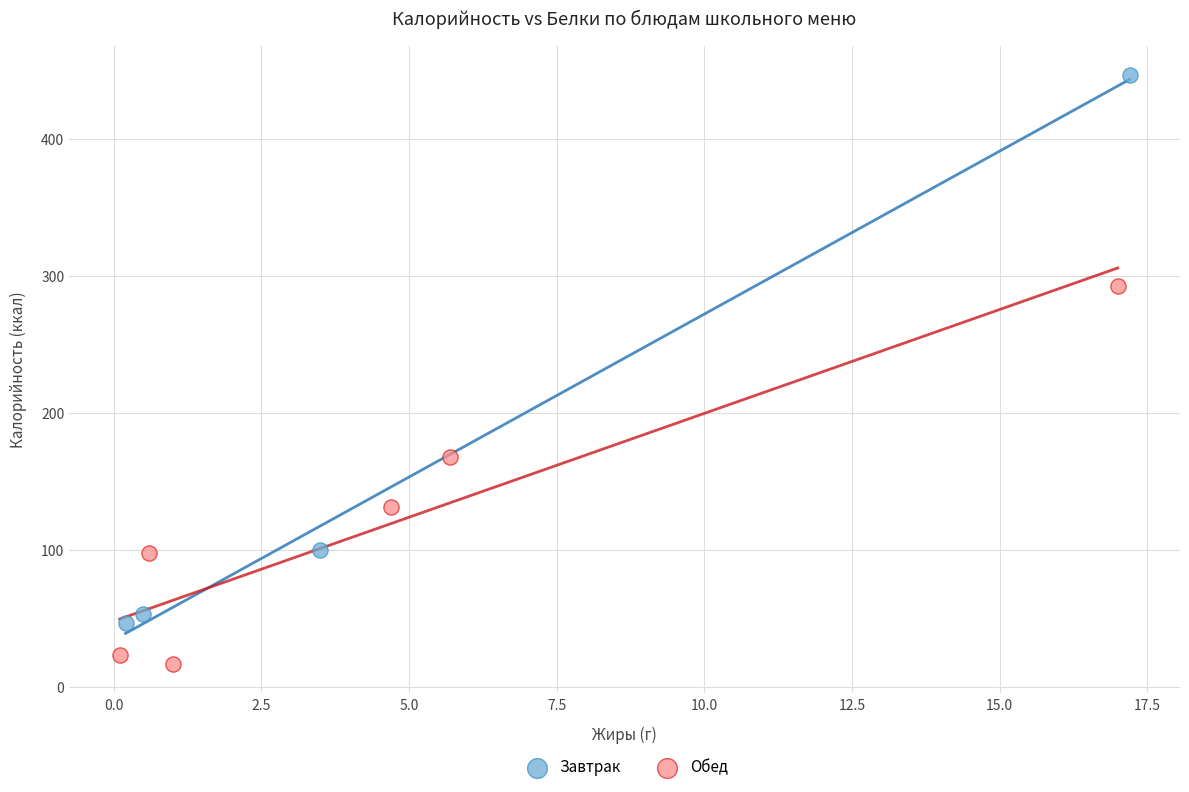

Which series contains the lowest Y value?

Обед